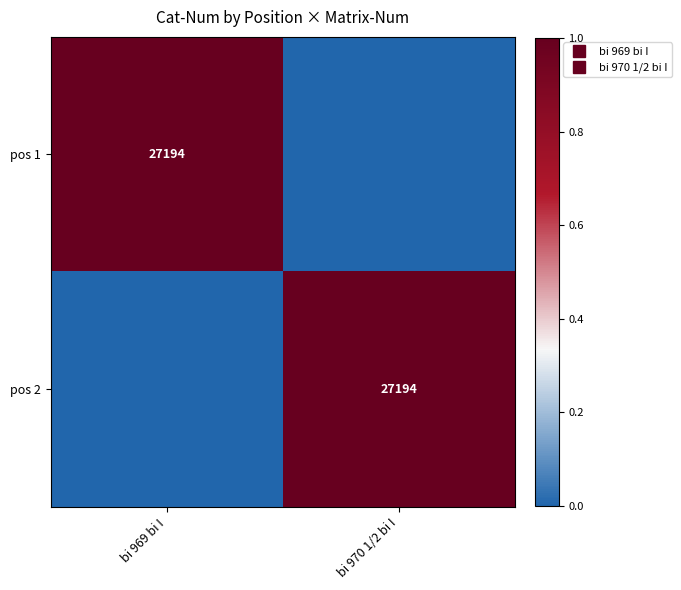

How many series are shown in this chart?

2